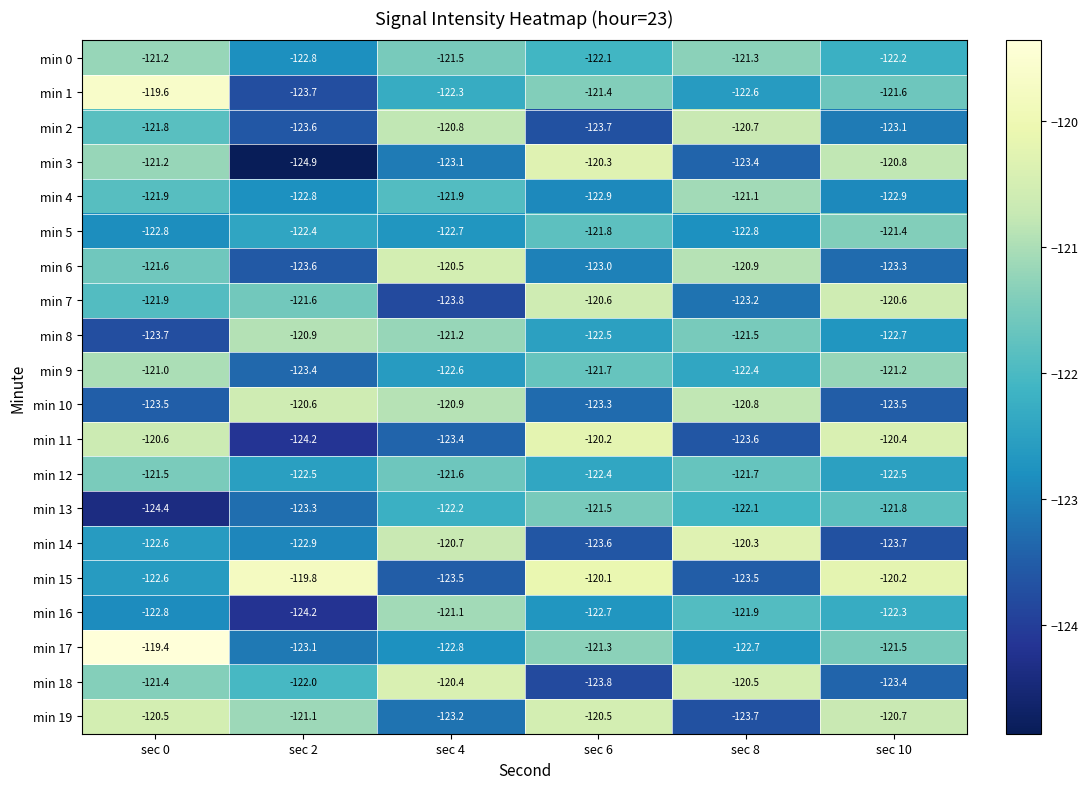

Rank the series at sec 6 from highest to lowest value.

min 15, min 11, min 3, min 19, min 7, min 17, min 1, min 13, min 9, min 5, min 0, min 12, min 8, min 16, min 4, min 6, min 10, min 14, min 2, min 18